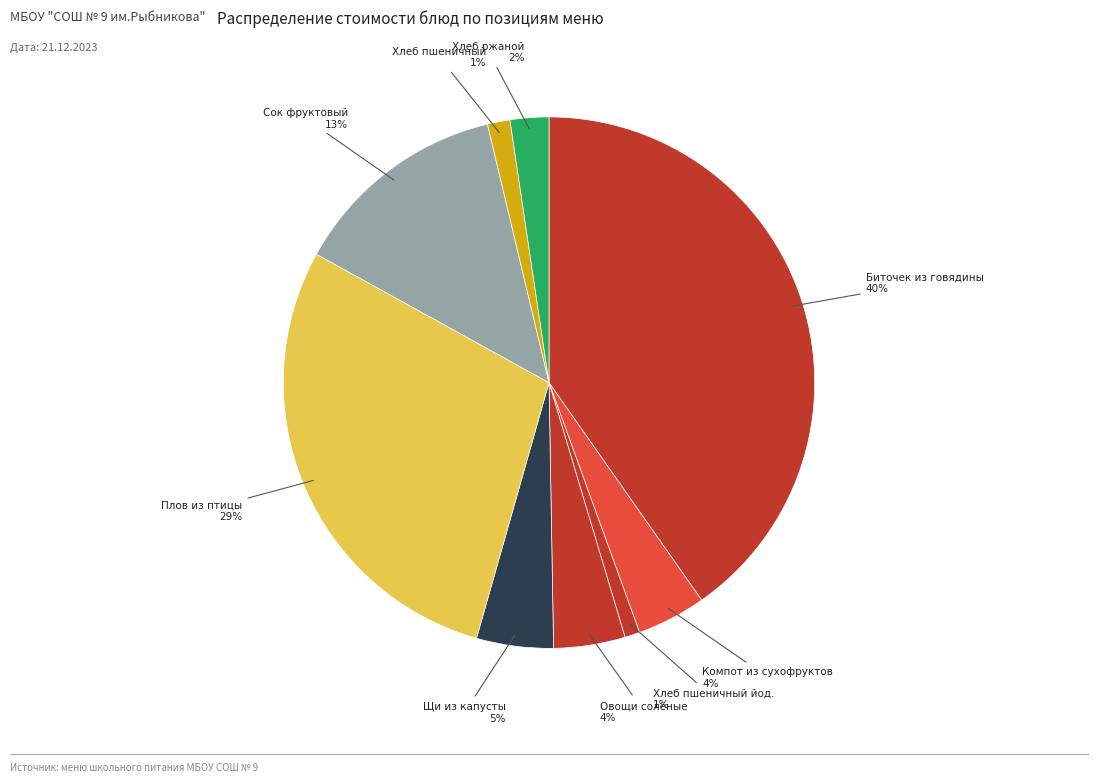

To the nearest percent, what percentage of the pie is Хлеб ржаной?

2%